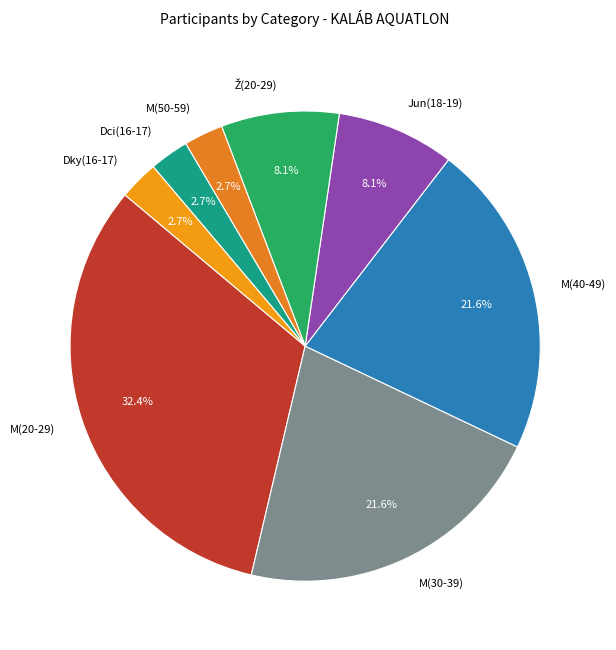

To the nearest percent, what is the difference between the Dci(16-17) and M(40-49) slice percentages?

19%